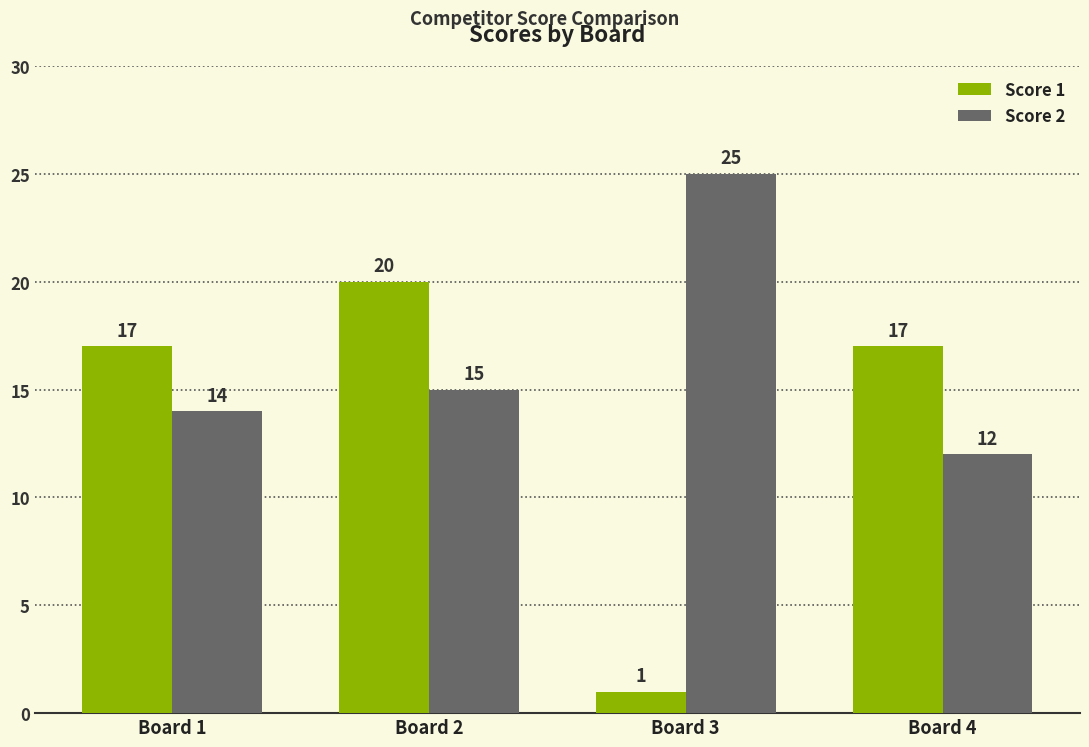

At which category is the sum across all series the highest?

Board 2